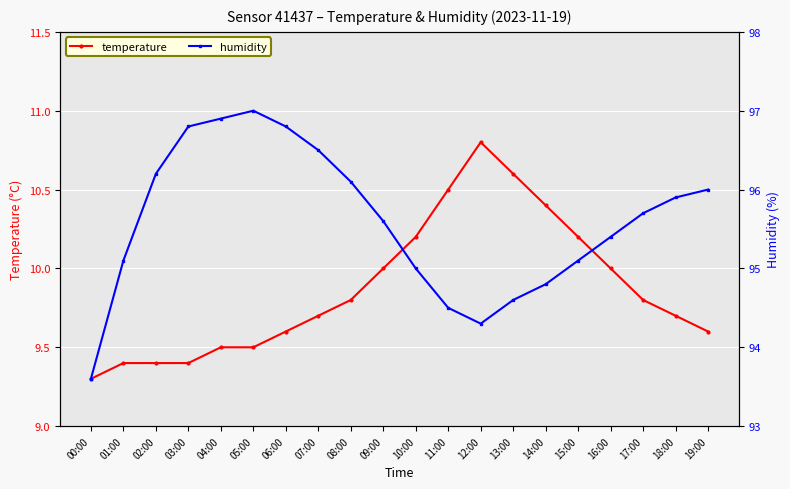

Where does the humidity series first go above 95?

01:00